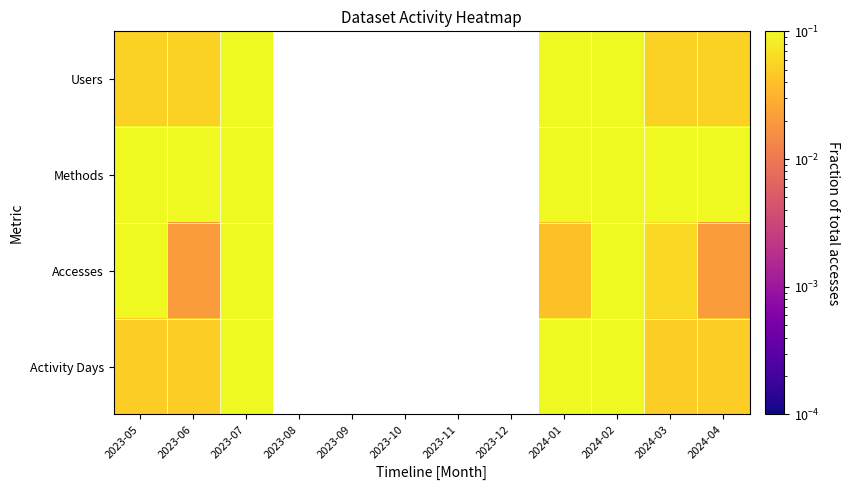

Where is Users nearest to the value 0?

2023-05